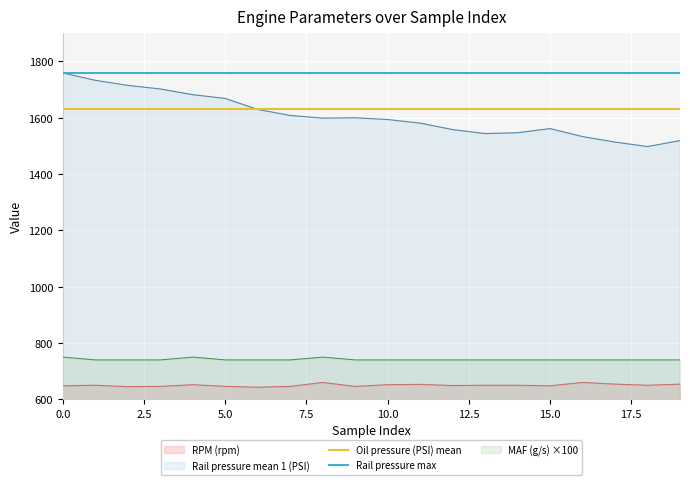

What is the maximum value shown in the chart?

1759.0